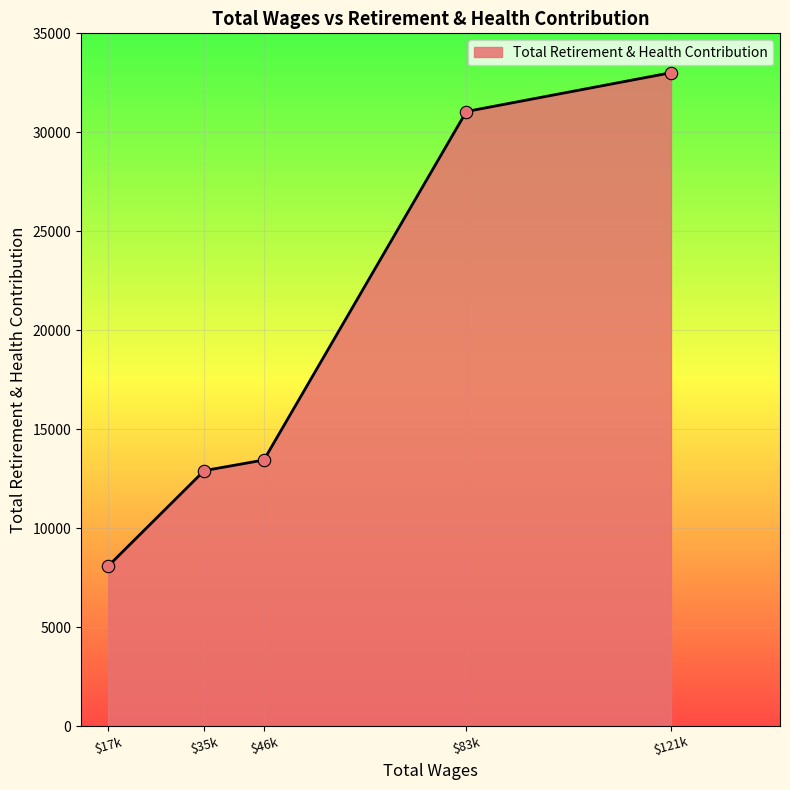

What is the smallest value displayed?

8091